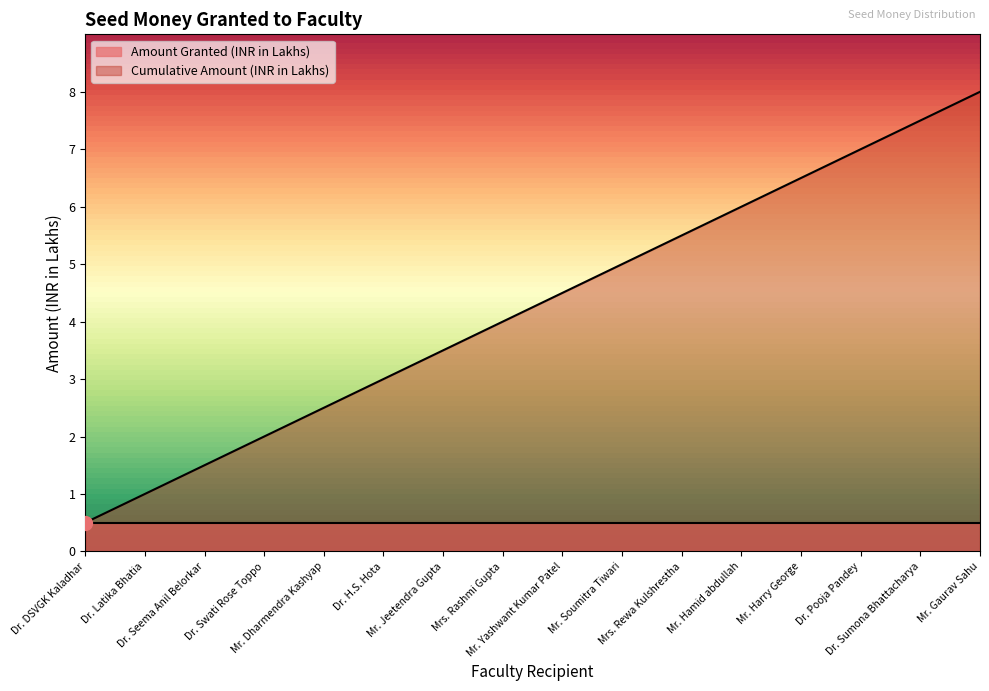

List the labels in order of value, smallest first.

Dr. DSVGK Kaladhar, Dr. Latika Bhatia, Dr. Seema Anil Belorkar, Dr. Swati Rose Toppo, Mr. Dharmendra Kashyap, Dr. H.S. Hota, Mr. Jeetendra Gupta, Mrs. Rashmi Gupta, Mr. Yashwant Kumar Patel, Mr. Soumitra Tiwari, Mrs. Rewa Kulshrestha, Mr. Hamid abdullah, Mr. Harry George, Dr. Pooja Pandey, Dr. Sumona Bhattacharya, Mr. Gaurav Sahu